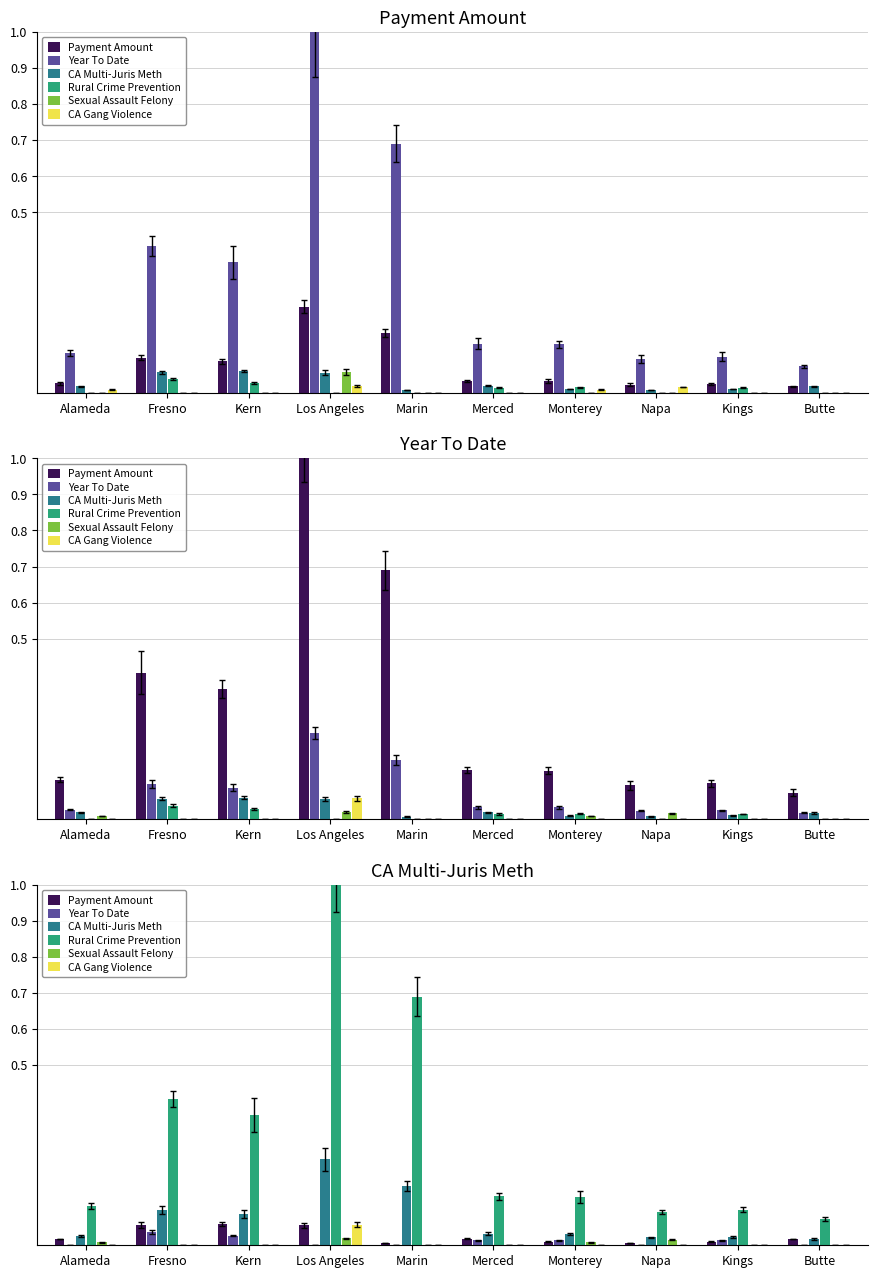

At which label is CA Multi-Juris Meth closest to 0?

Butte